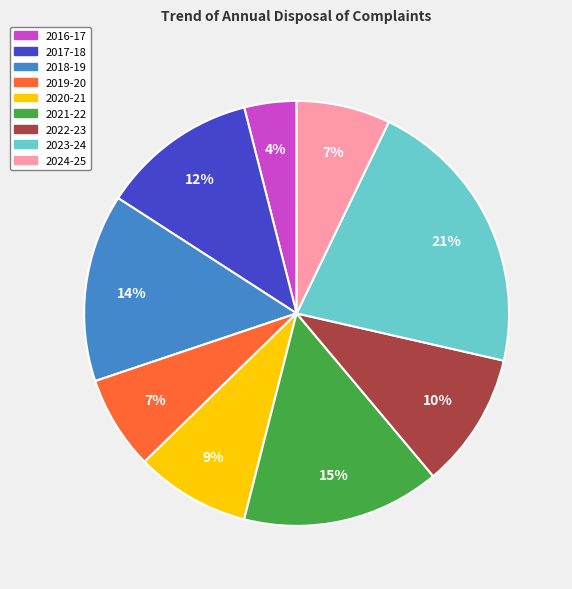

Does 2018-19 represent more than half of the total?

No